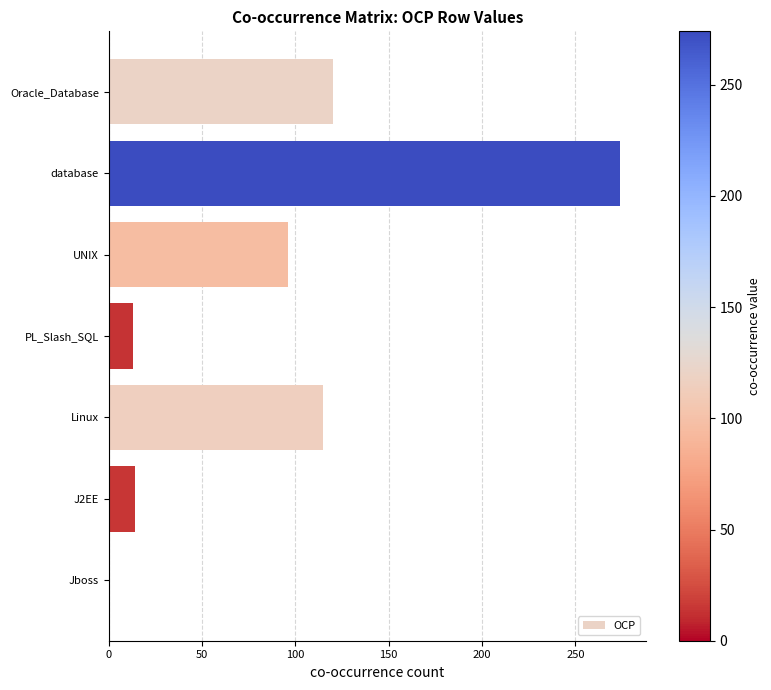

The value at Oracle_Database is 53. True or false?

False